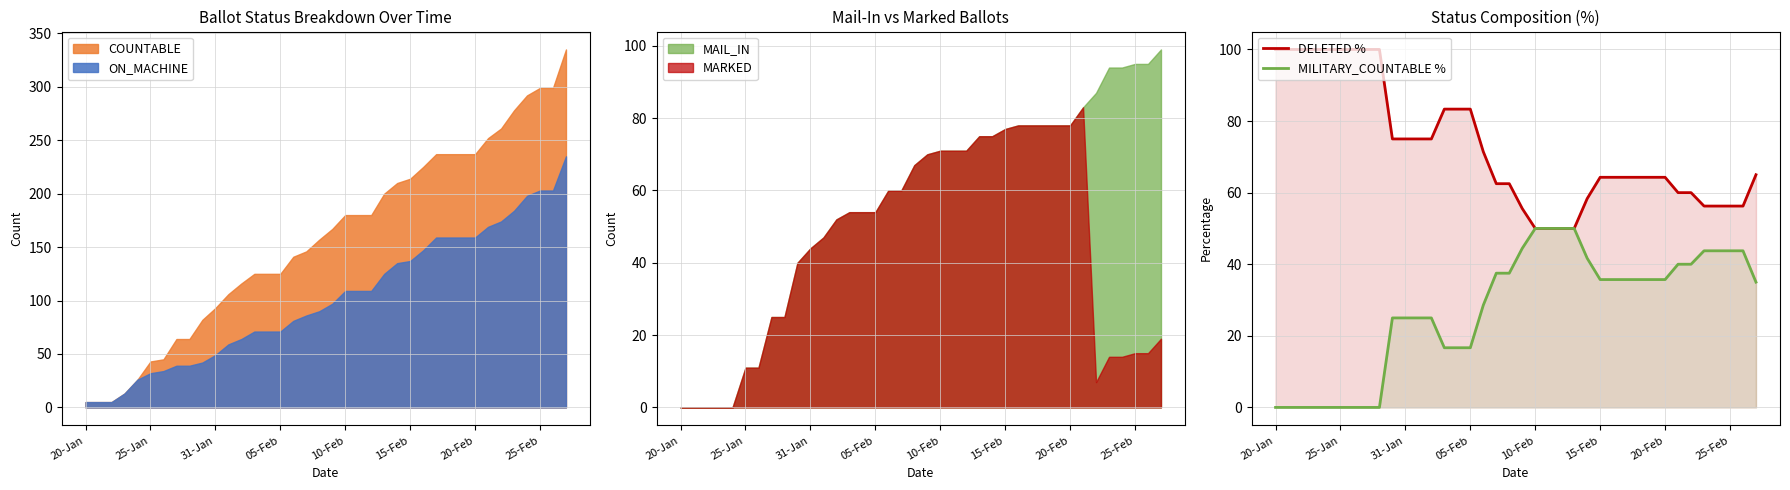

True or false: DELETED % and MILITARY_COUNTABLE % intersect in this chart.

False